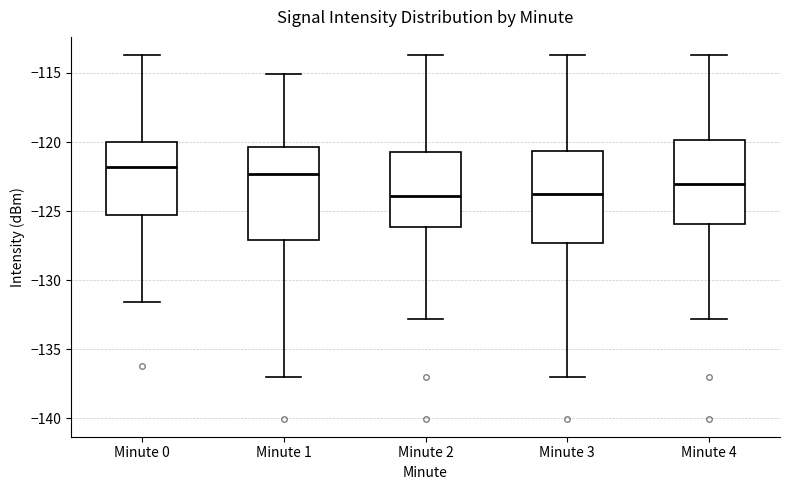

Reading left to right, read every box against the y-axis: the position of its median line, the range the box covers, and the ends of its whiskers. The values are not printed on the chart, so give them approximately, as read against the axis.

Minute 0: median -122.0, box -125.0 to -120.0, whiskers -131.5 to -113.5
Minute 1: median -122.5, box -127.0 to -120.5, whiskers -137.0 to -115.0
Minute 2: median -124.0, box -126.0 to -120.5, whiskers -133.0 to -113.5
Minute 3: median -124.0, box -127.5 to -120.5, whiskers -137.0 to -113.5
Minute 4: median -123.0, box -126.0 to -120.0, whiskers -133.0 to -113.5